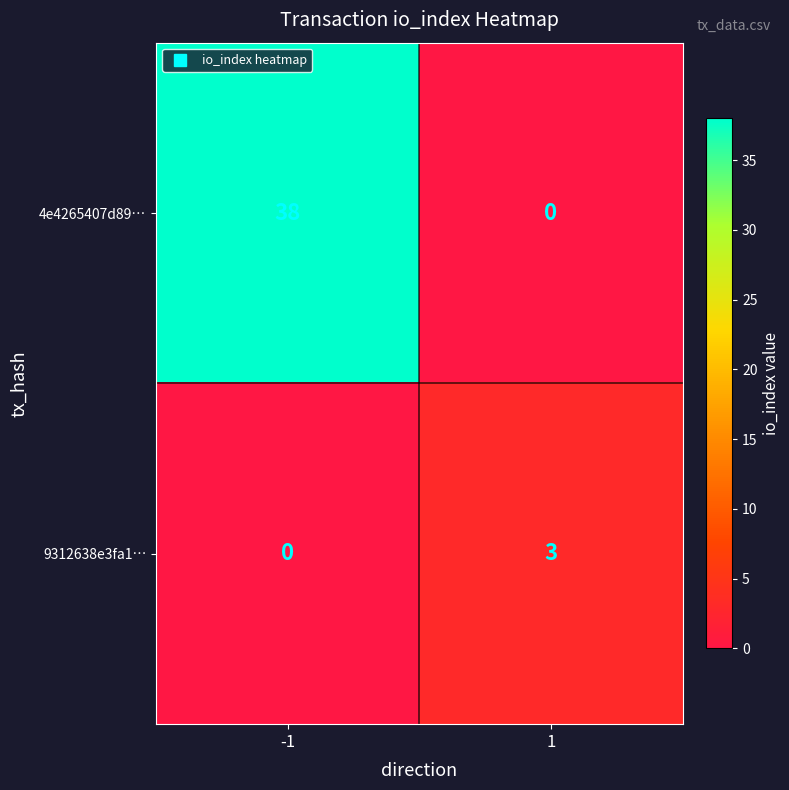

Rank the series by their maximum value, from highest to lowest.

4e4265407d89…, 9312638e3fa1…